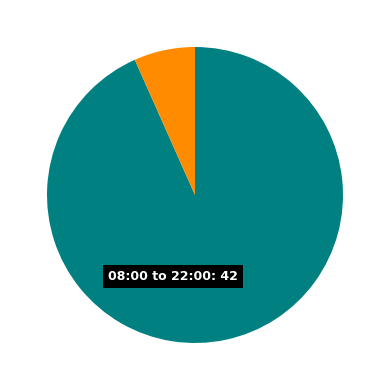

Is there any slice that represents more than half of the pie?

Yes